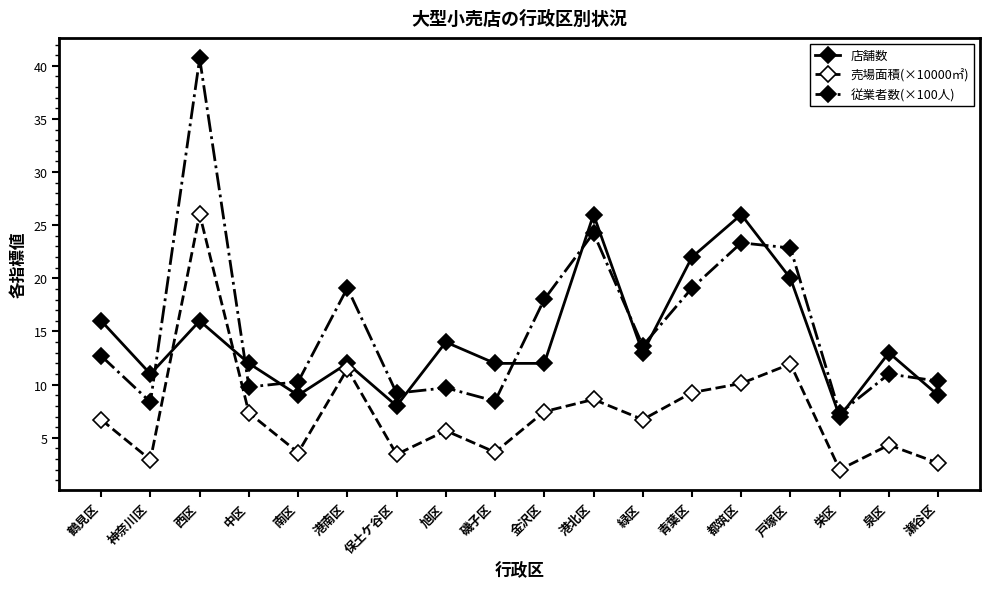

What is the total value across all series at 西区?

82.7